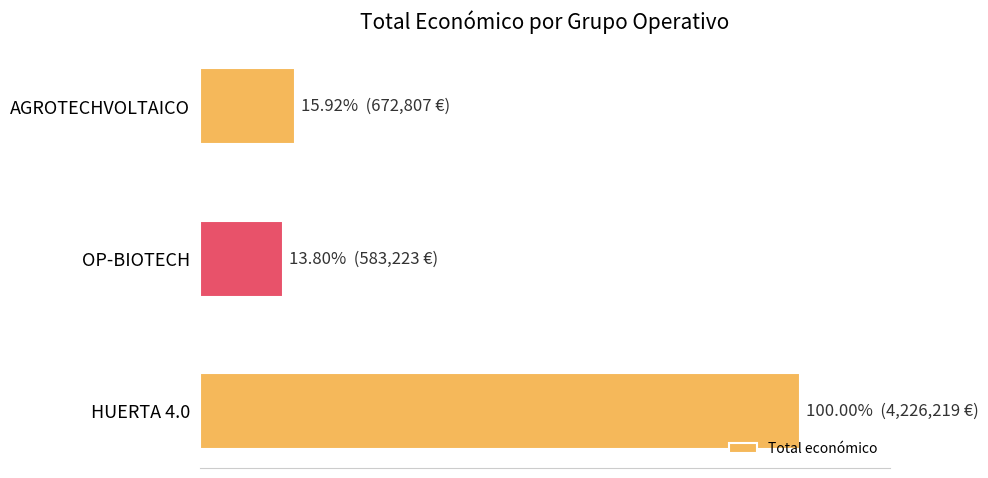

Does the chart contain any negative values?

No